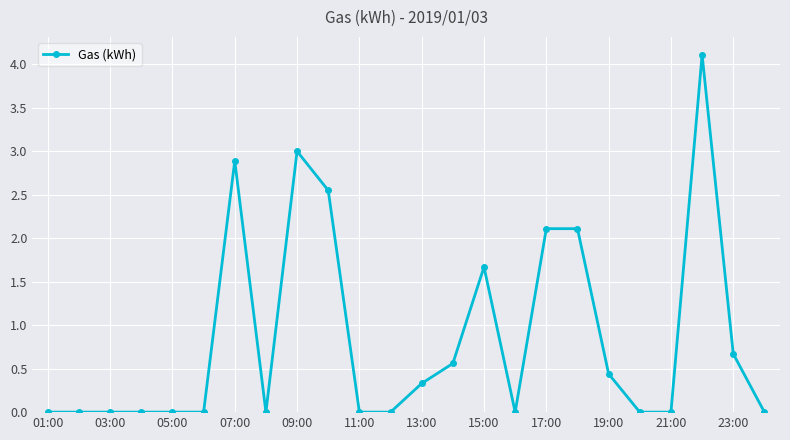

True or false: there are more than 0 points higher than both neighbors.

True